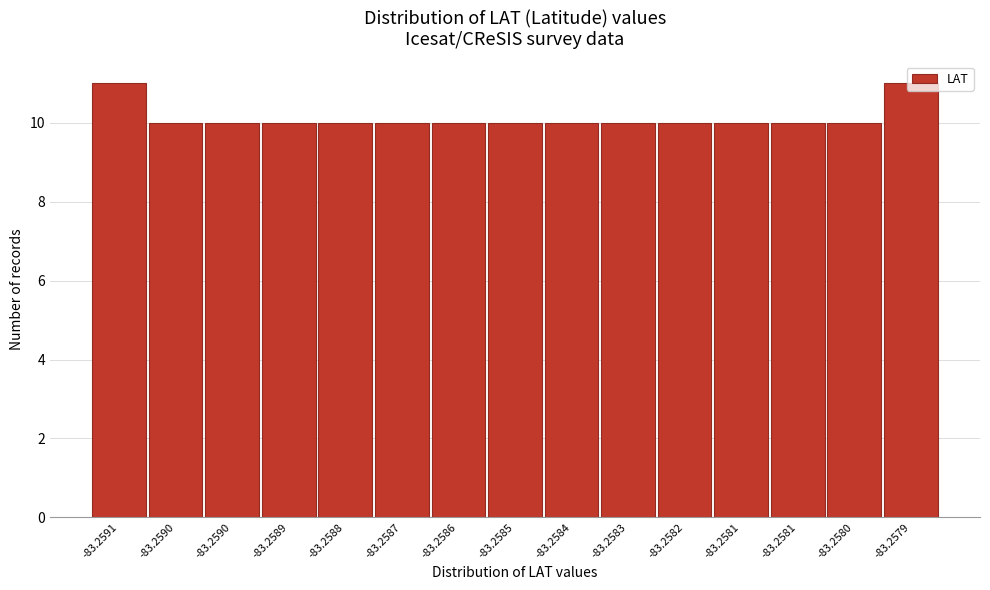

Does the chart contain any negative values?

No